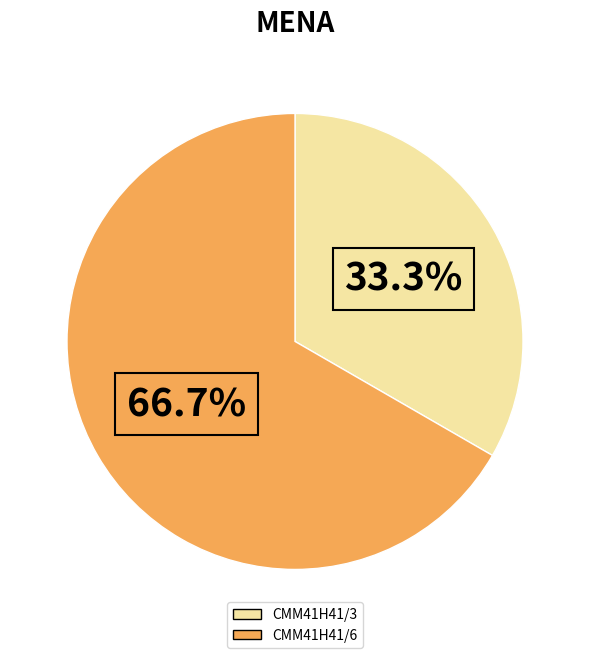

To the nearest percent, what percentage of the pie is CMM41H41/6?

67%